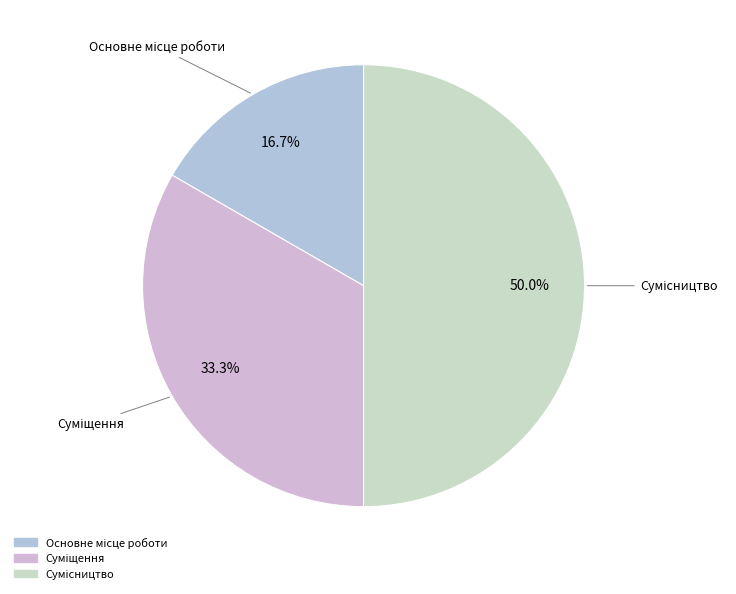

How many segments does this pie chart have?

3